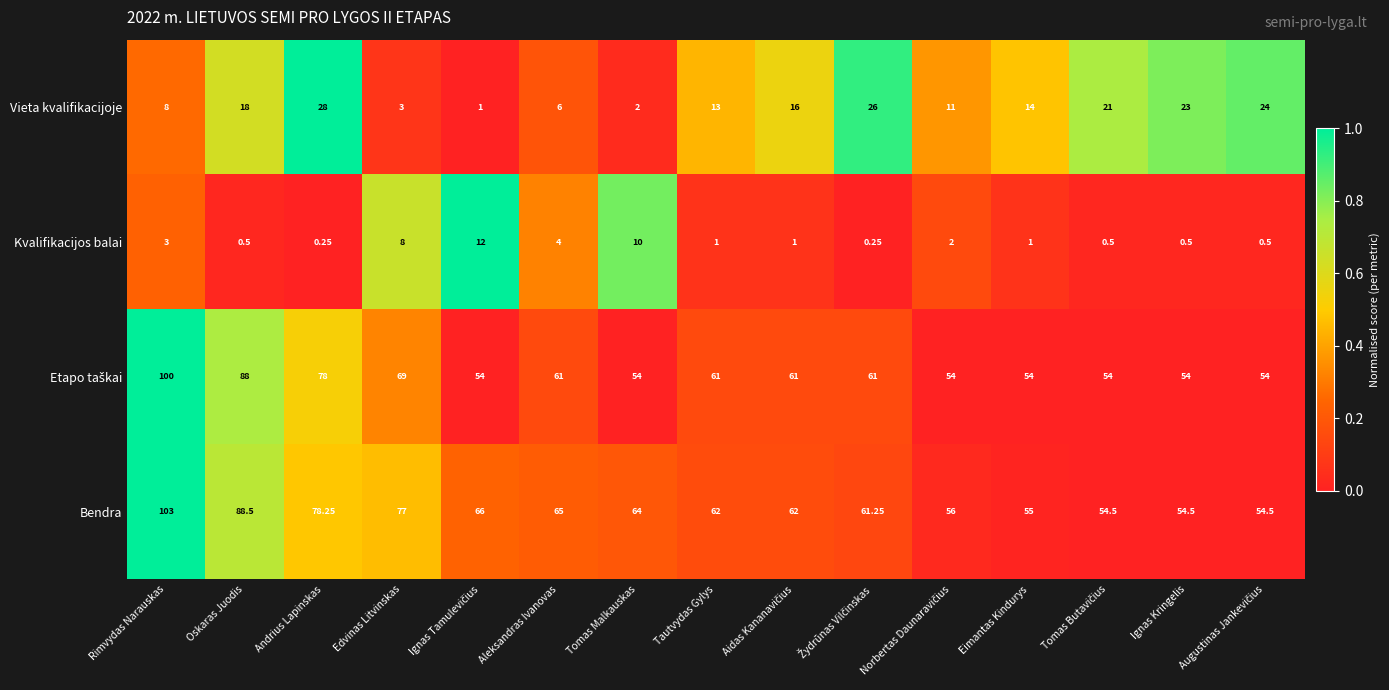

Which series has the largest range (max minus min)?

Bendra